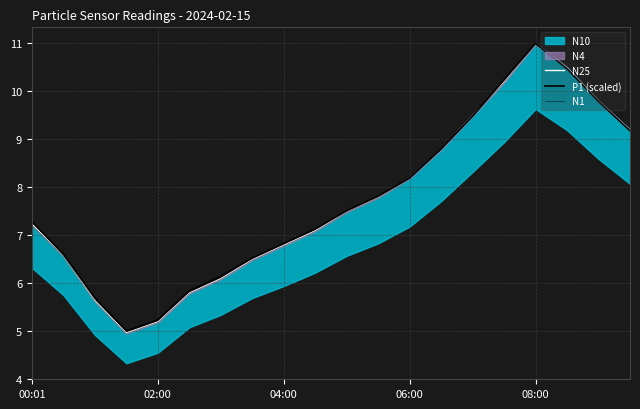

The value of P1 (scaled) at 04:00 is 6.8. True or false?

True